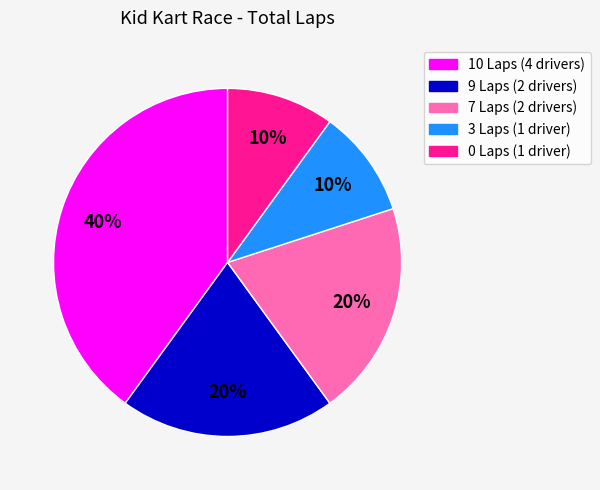

Does any single category account for the majority?

No